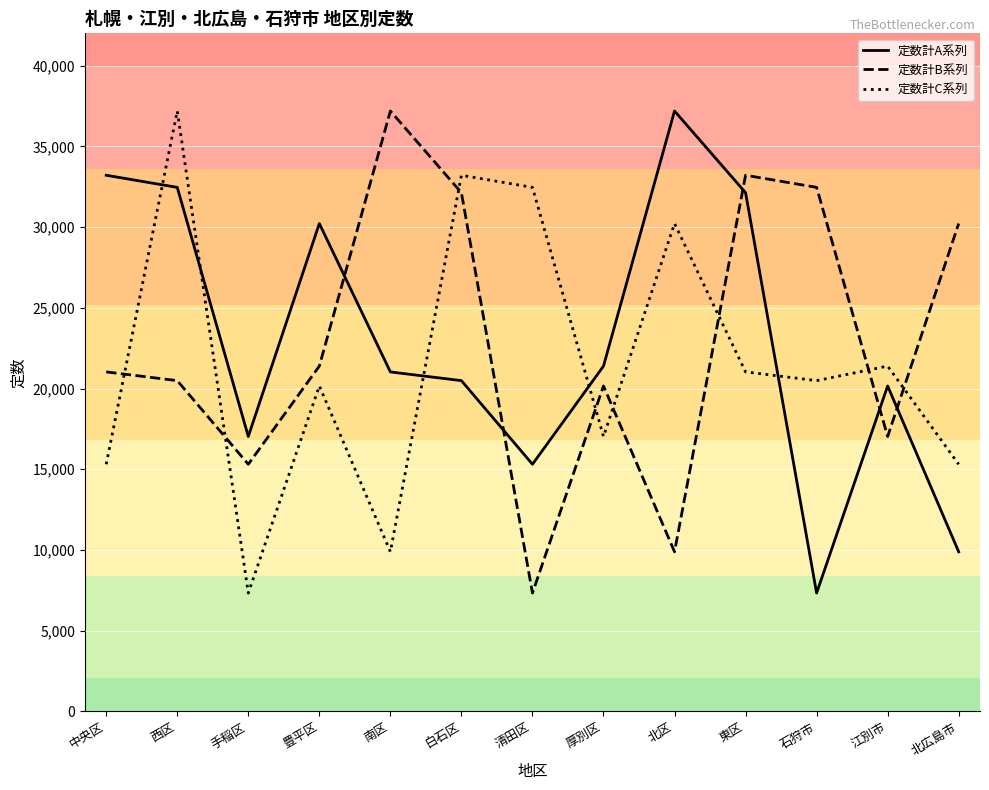

What is the sum of the 定数計A系列 values at 豊平区 and 南区?

51250